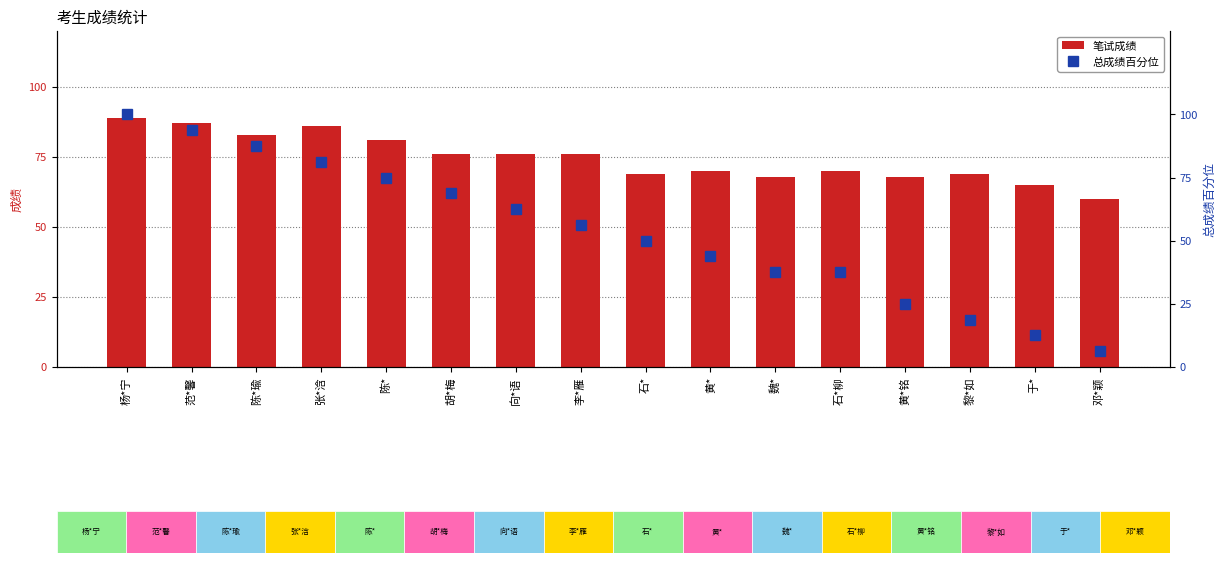

How many data points in 笔试成绩 are above 76?

5